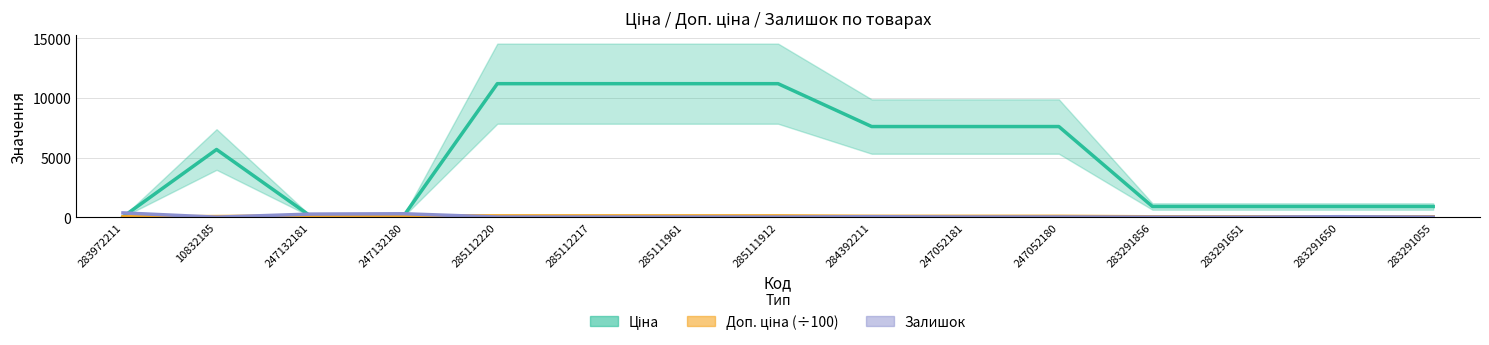

After their last crossing, which series has the higher values: Доп. ціна (÷100) or Залишок?

Доп. ціна (÷100)